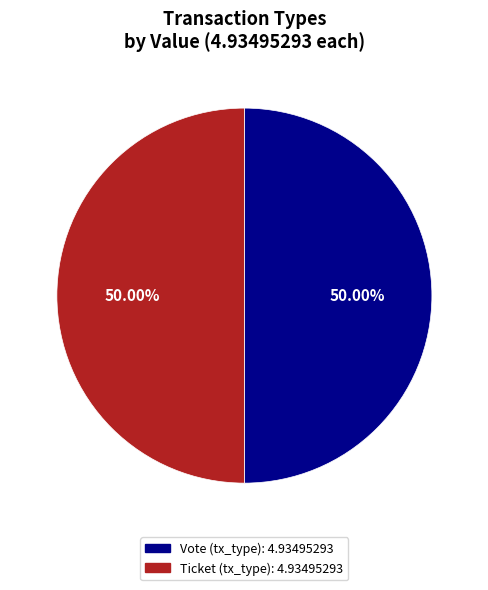

Which slice is the largest?

Vote (io_index=1)